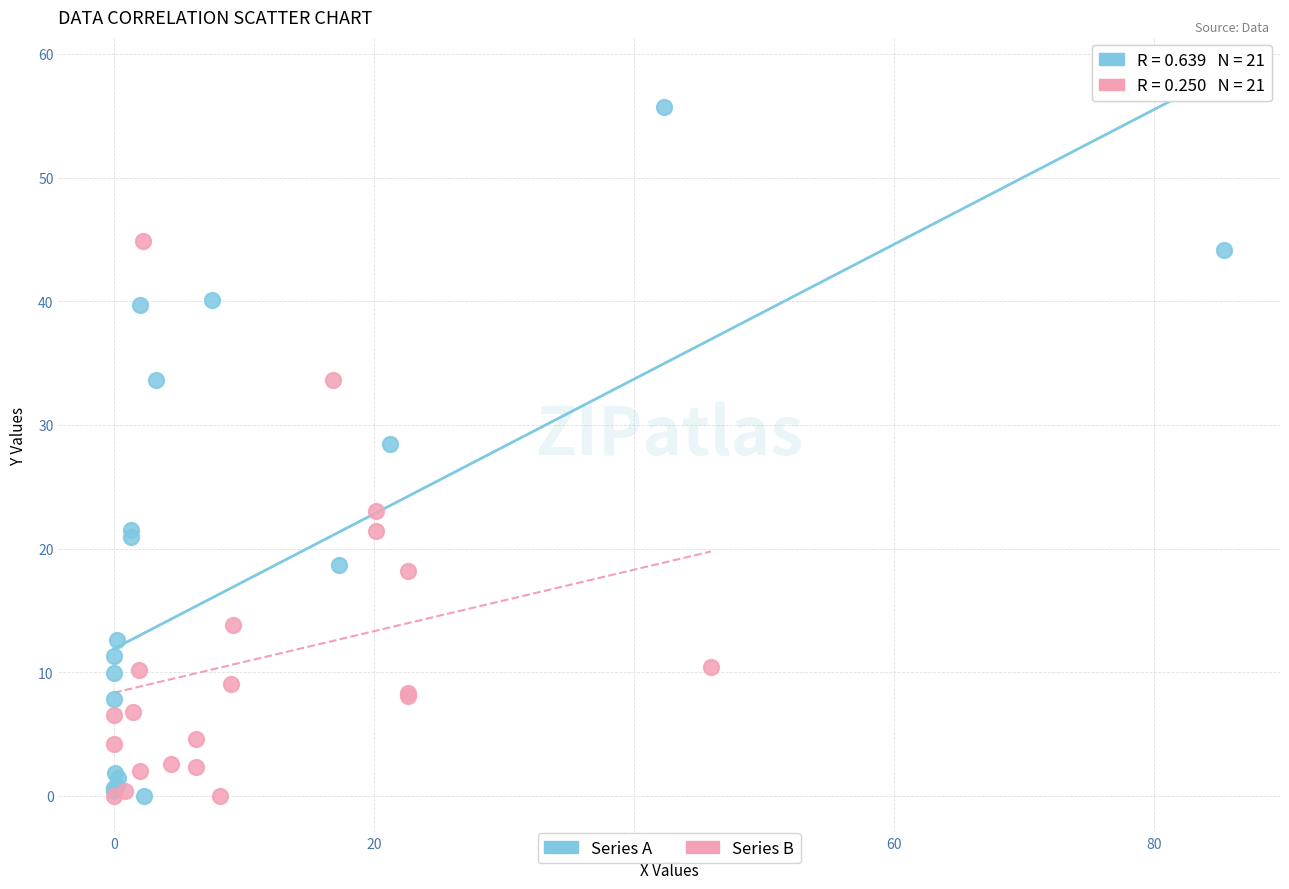

Which series contains the highest Y value?

Series A